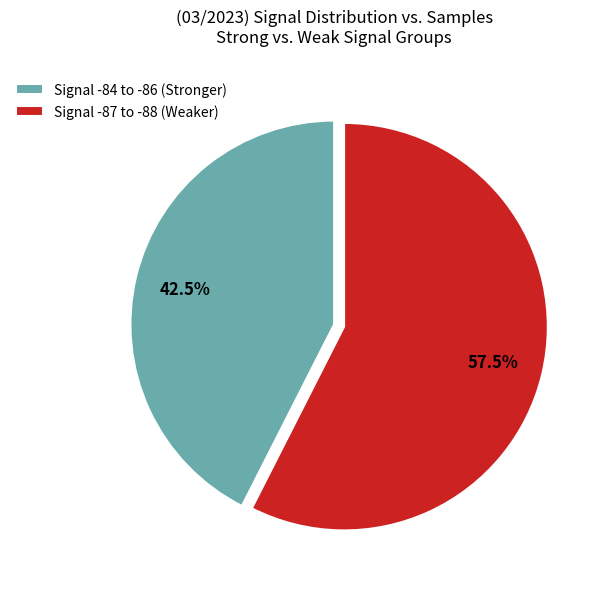

Which category has the biggest portion of the pie?

Signal -87 to -88 (Weaker)